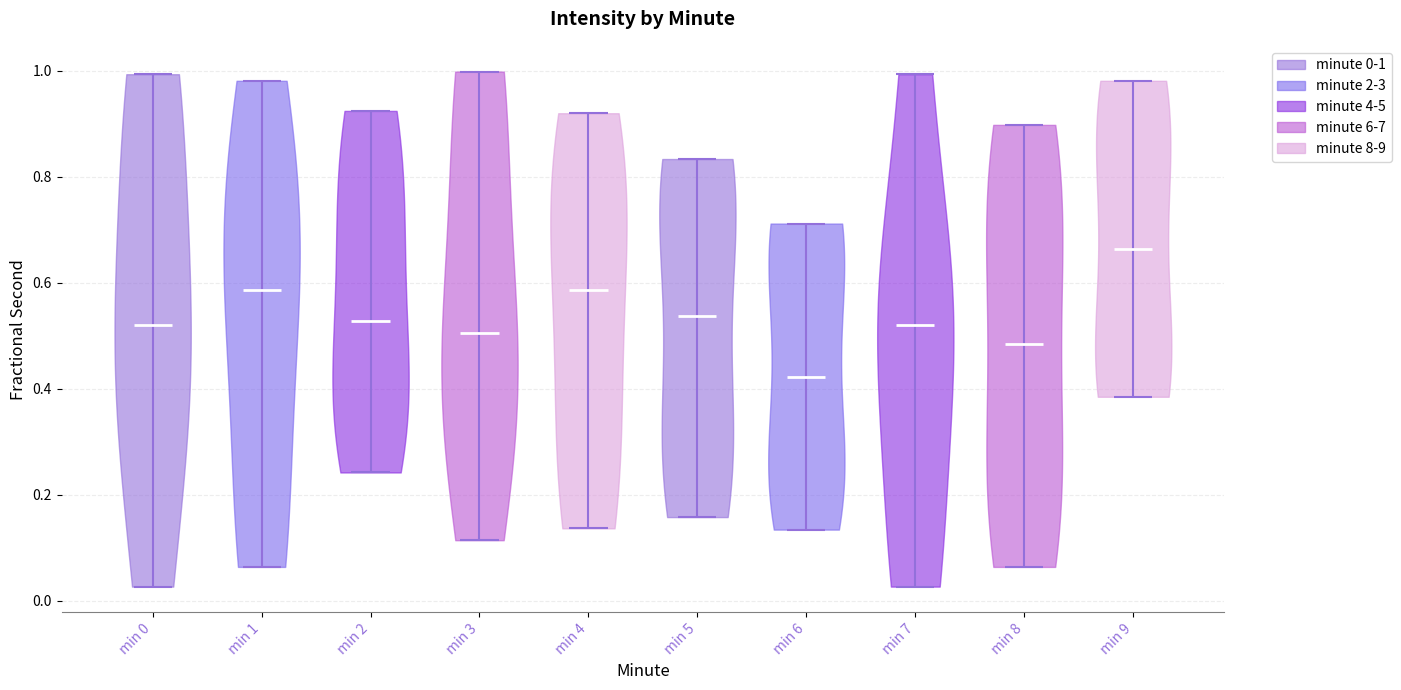

Which violin has the lowest median line?

min 6